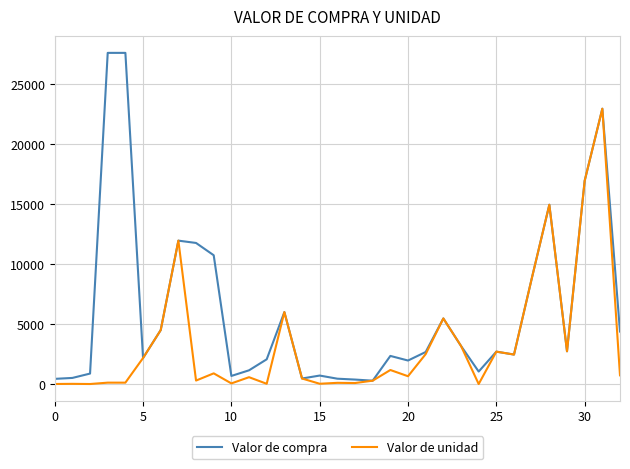

Rank the series by their maximum value, from highest to lowest.

Valor de compra, Valor de unidad